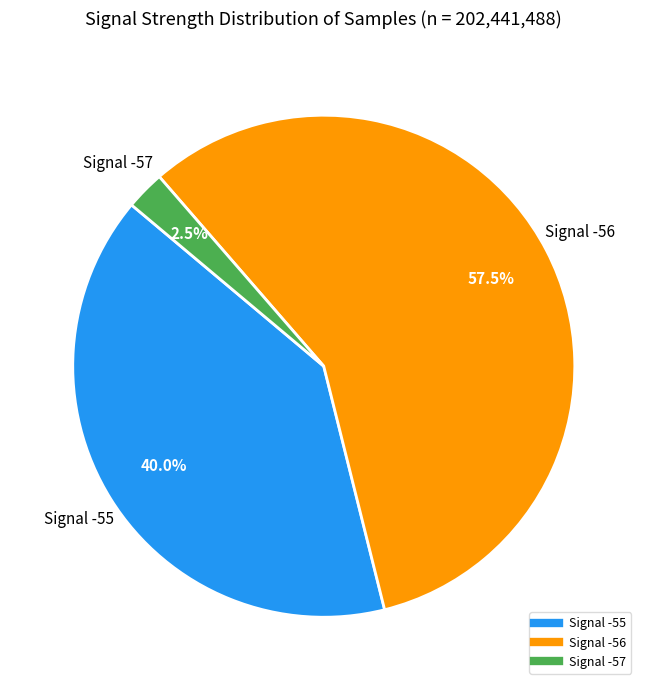

Is there a majority slice in this chart?

Yes